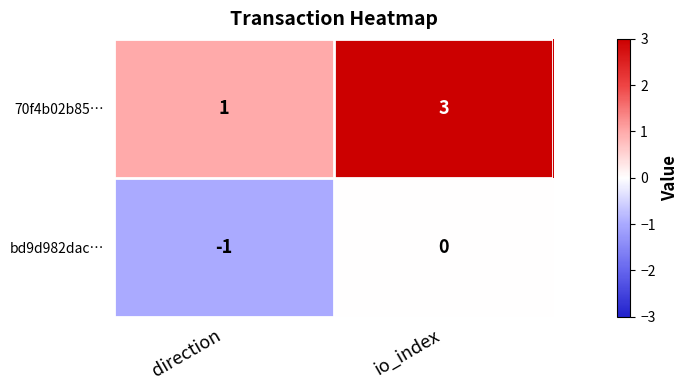

Between direction and io_index, which series saw the biggest shift?

70f4b02b85…